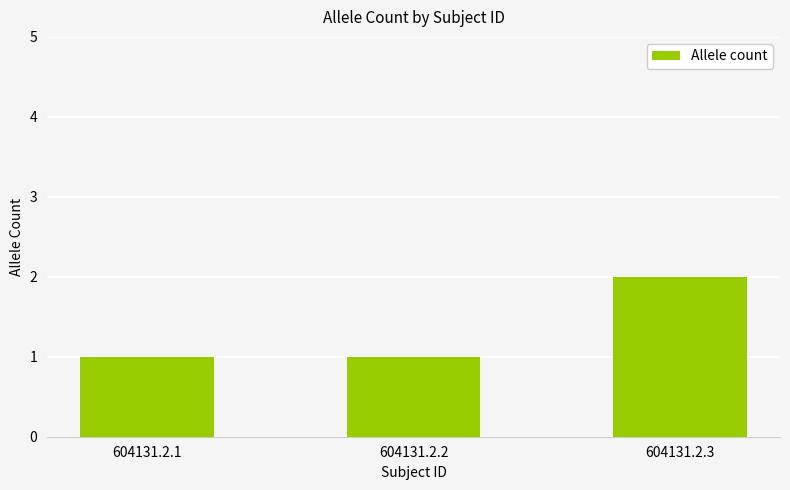

At which category does the chart reach its peak across all series?

604131.2.3